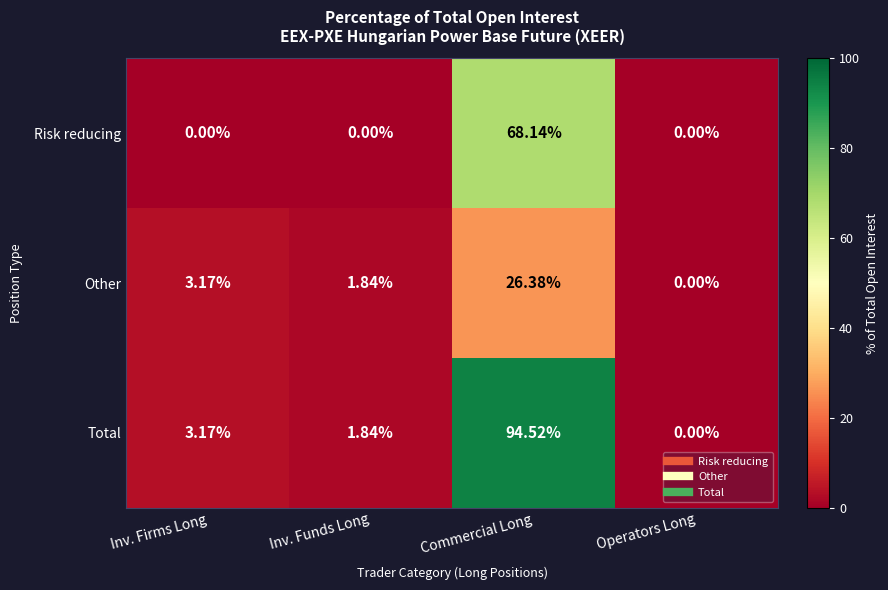

Where does the Total series first go above 3?

Inv. Firms Long